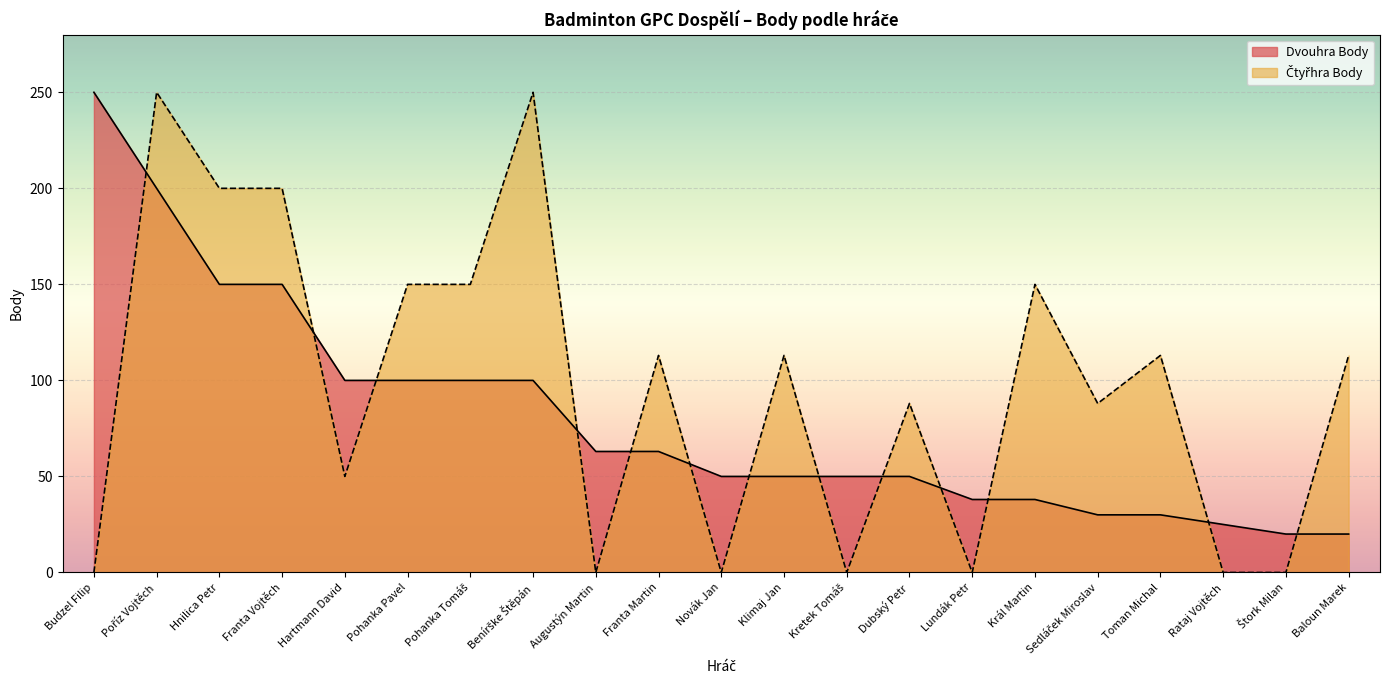

List the series in order of their peak value, highest first.

Dvouhra Body, Čtyřhra Body